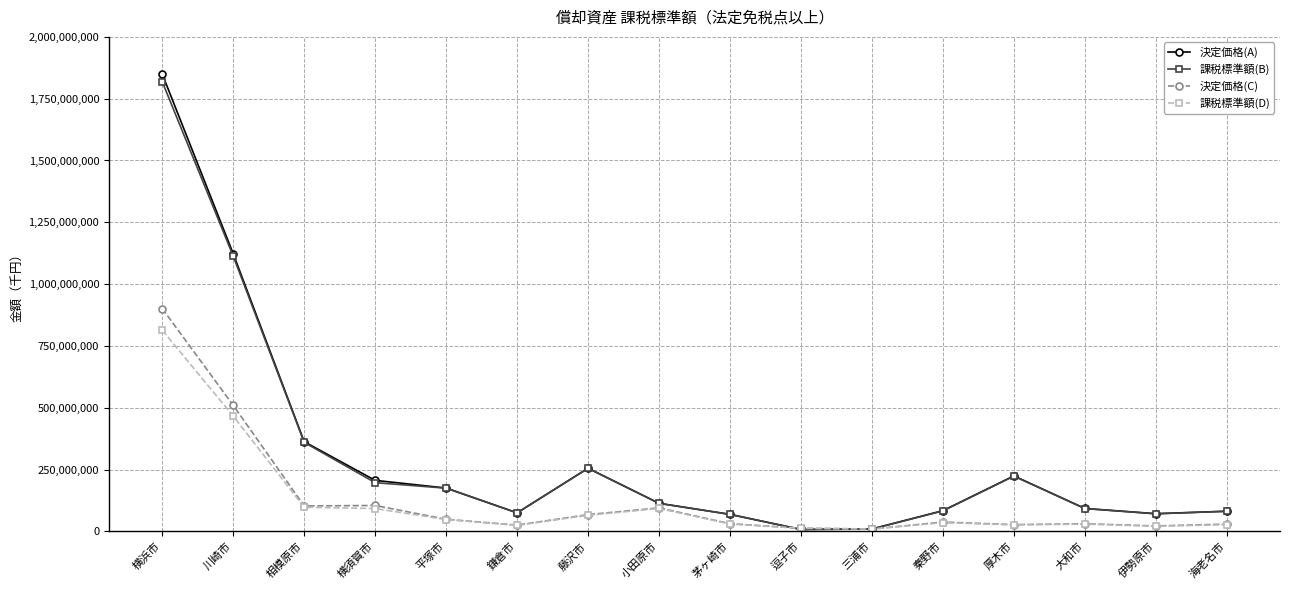

How many interior local peaks does the 決定価格(A) series have?

2